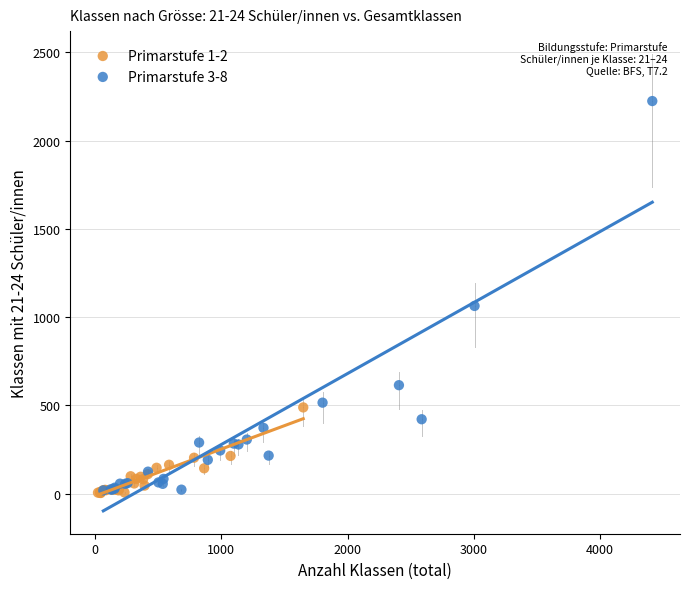

Which series has the largest Y range (max minus min)?

Primarstufe 3-8